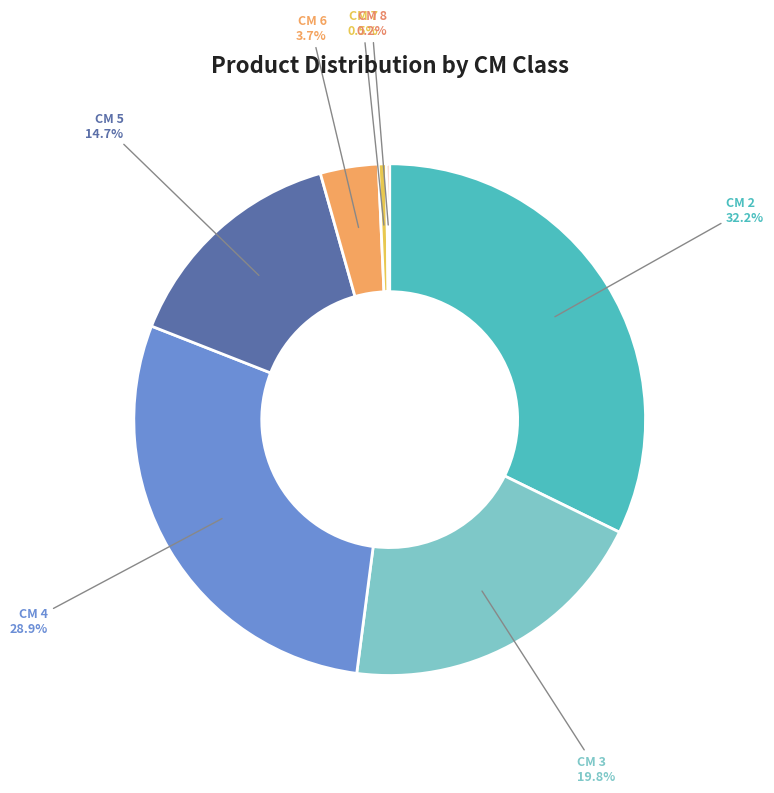

Is there a majority slice in this chart?

No